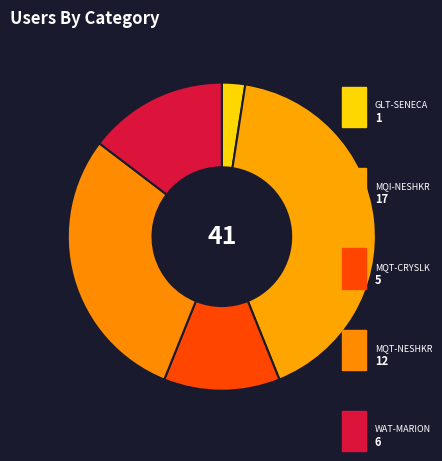

How many segments does this pie chart have?

5